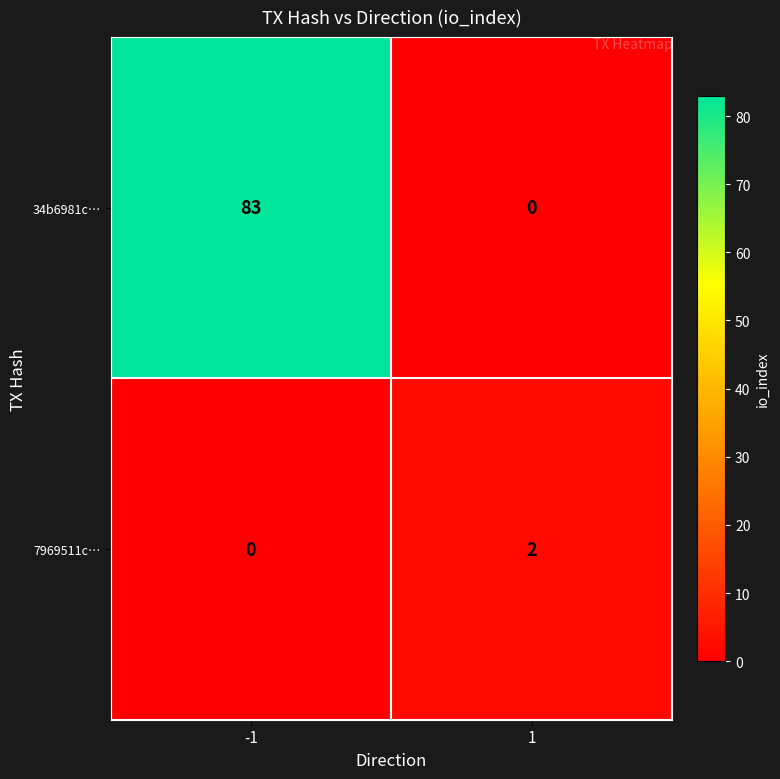

What is the maximum value shown in the chart?

83